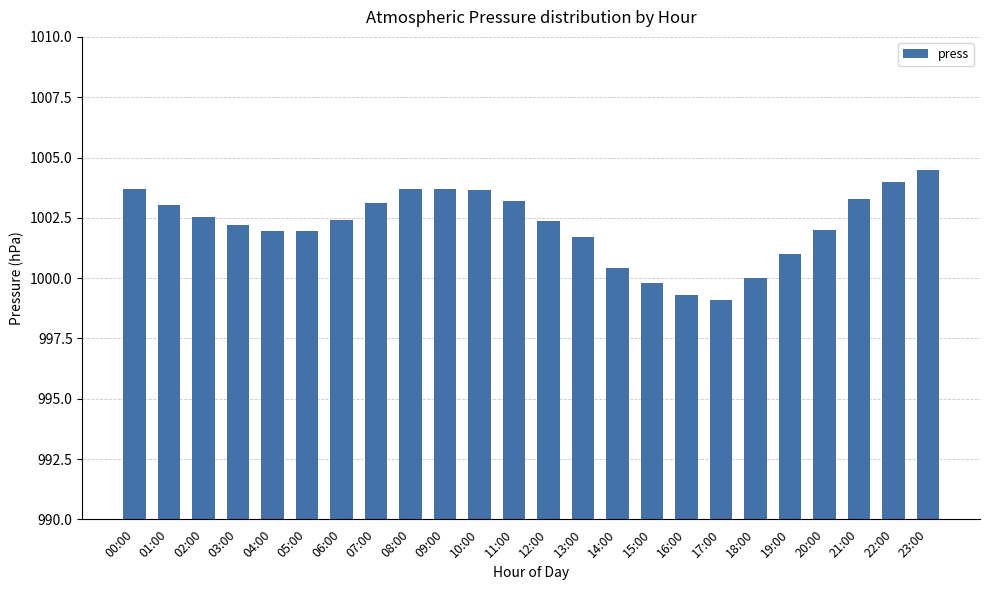

What is the sum of the values at 08:00 and 21:00?

2007.0